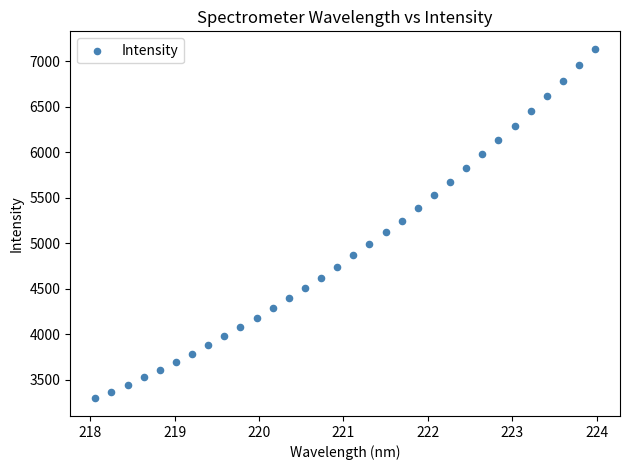

What is the range of X values (max minus min)?

5.9